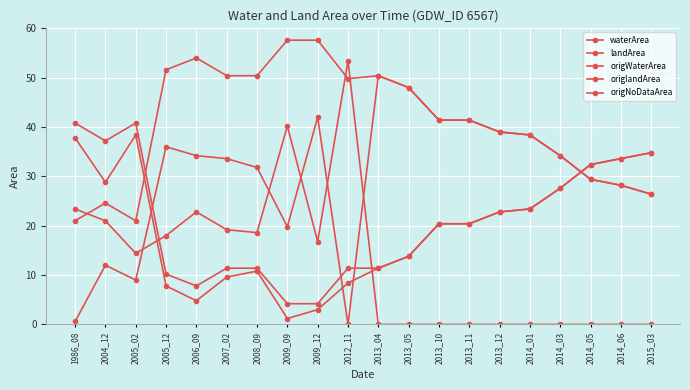

How many values in the origWaterArea series are below 34?

10